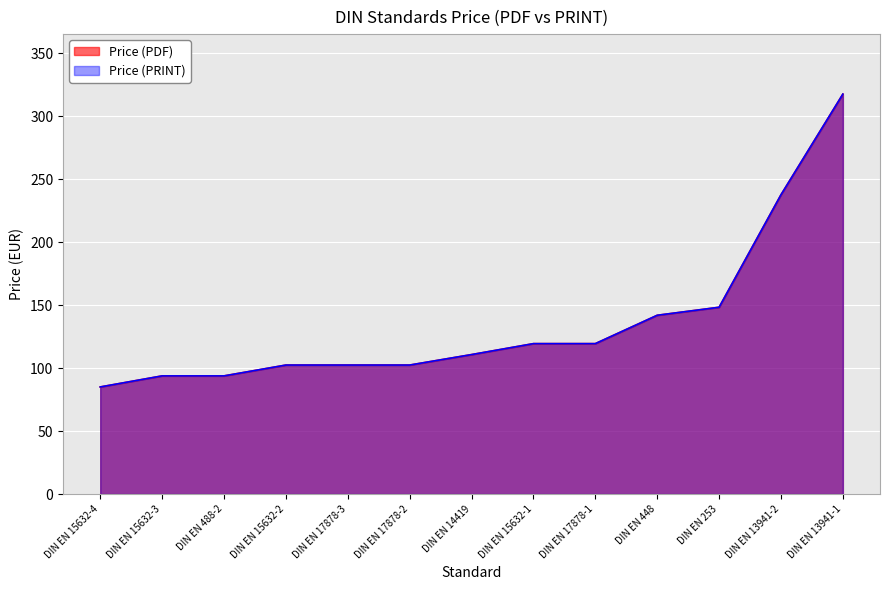

True or false: Price (PDF) and Price (PRINT) intersect in this chart.

False